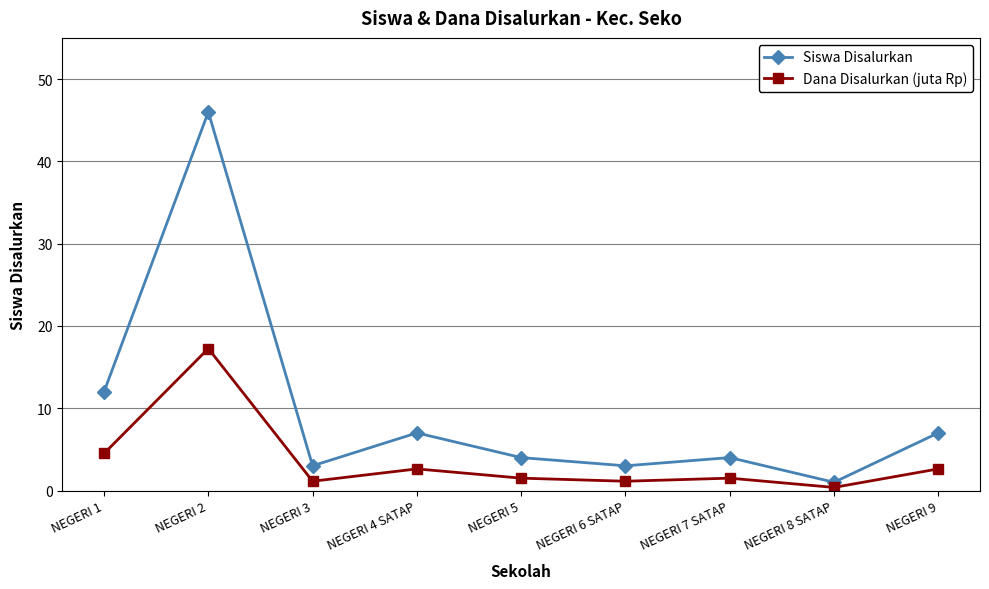

What is the difference between the second highest and second lowest values in the Dana Disalurkan (juta Rp) series?

3.4